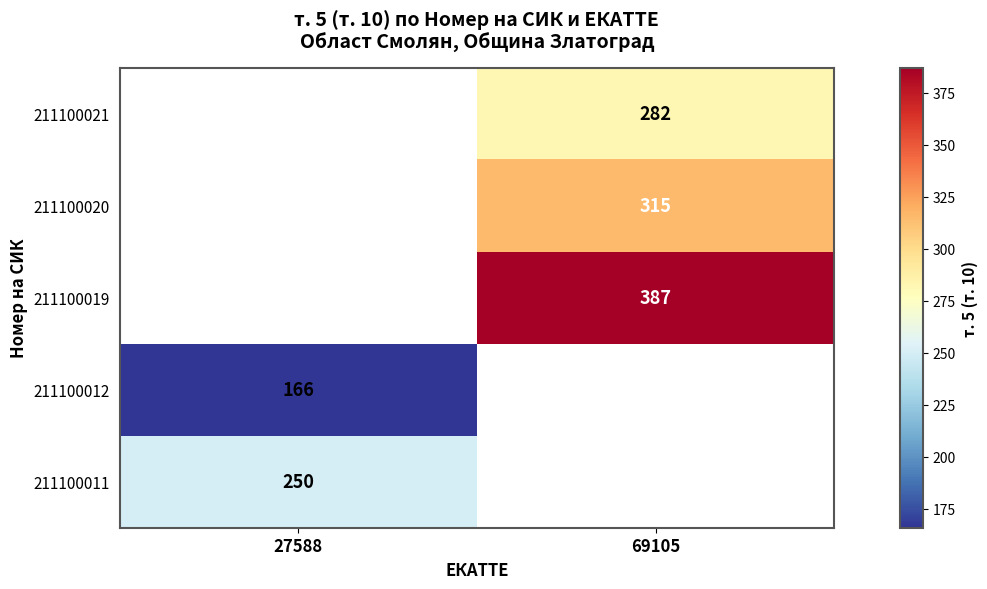

At which category does the chart reach its peak across all series?

69105